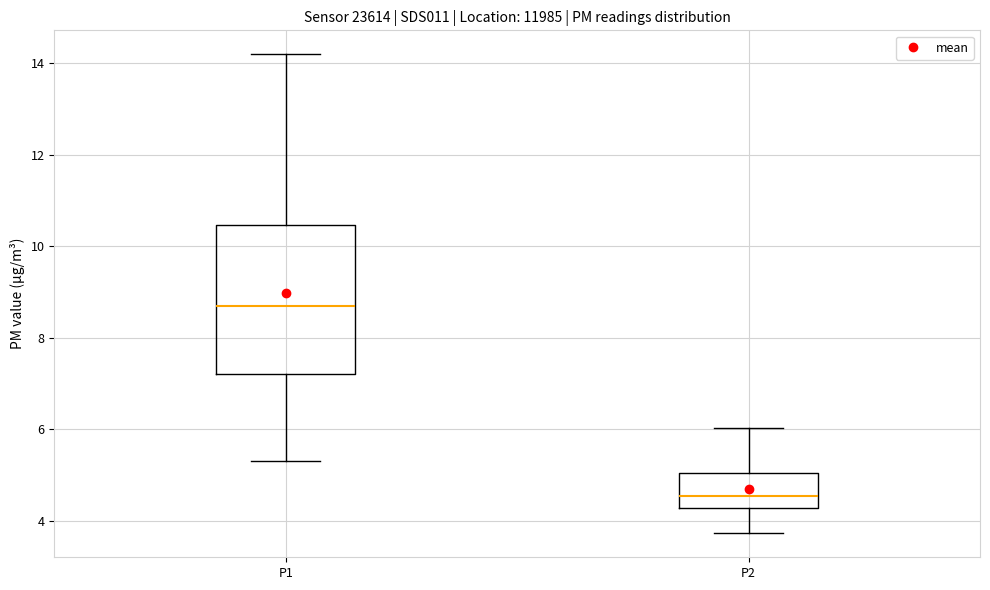

Where is the upper edge of the box for P2 on the y-axis? The values are not printed on the chart, so give them approximately, as read against the axis.

5.0